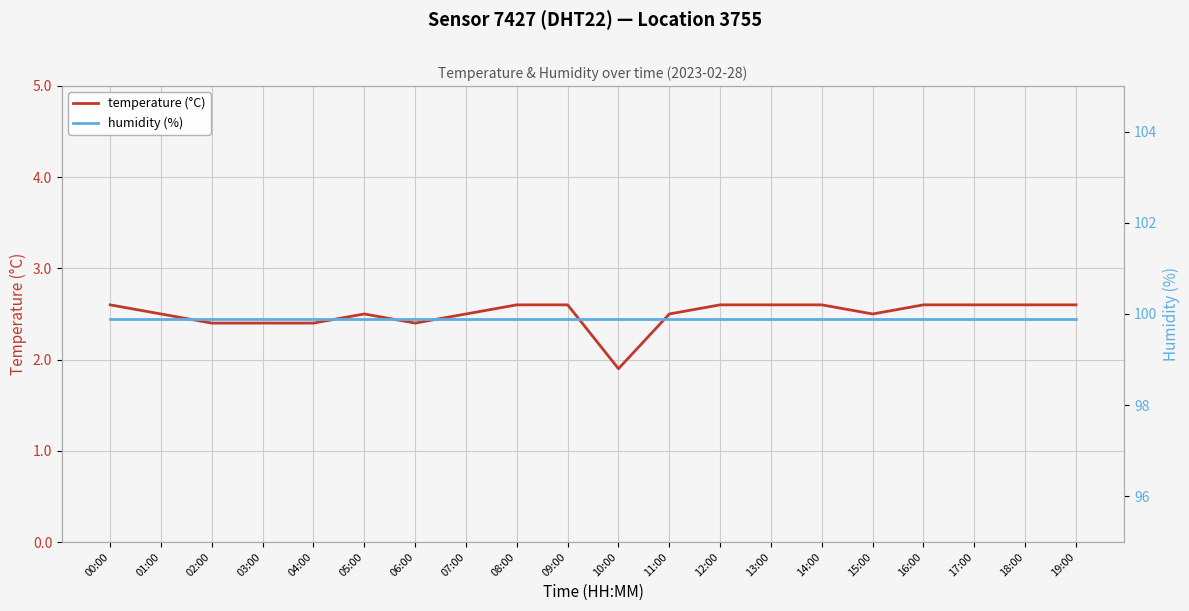

True or false: temperature (°C) has more than 0 points higher than both neighbors.

True